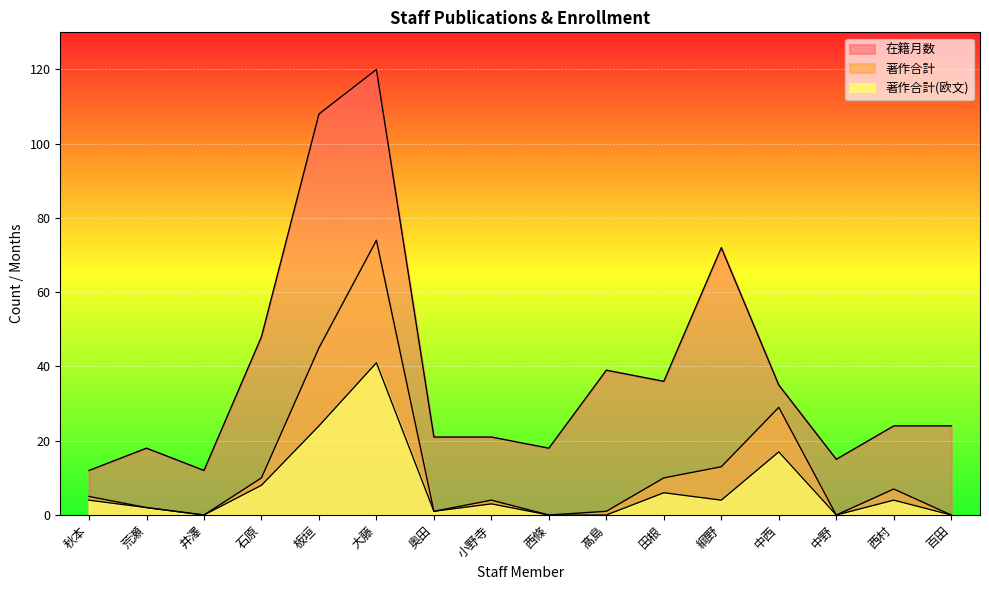

How many lines are shown in the chart?

3